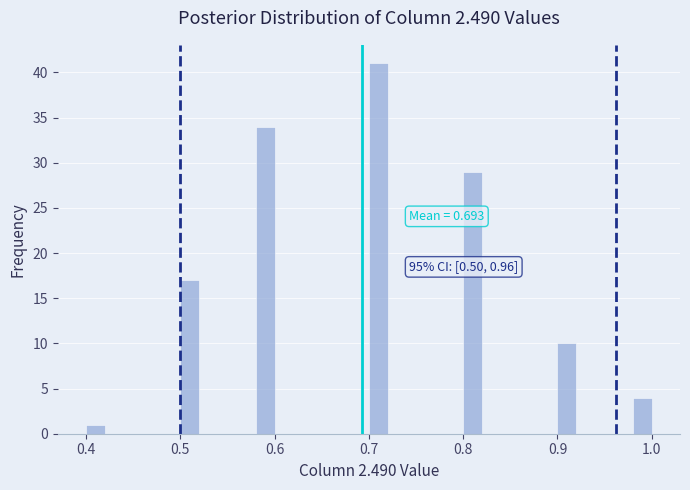

Read against the x-axis, roughly where is the centre of the tallest bar?

0.71